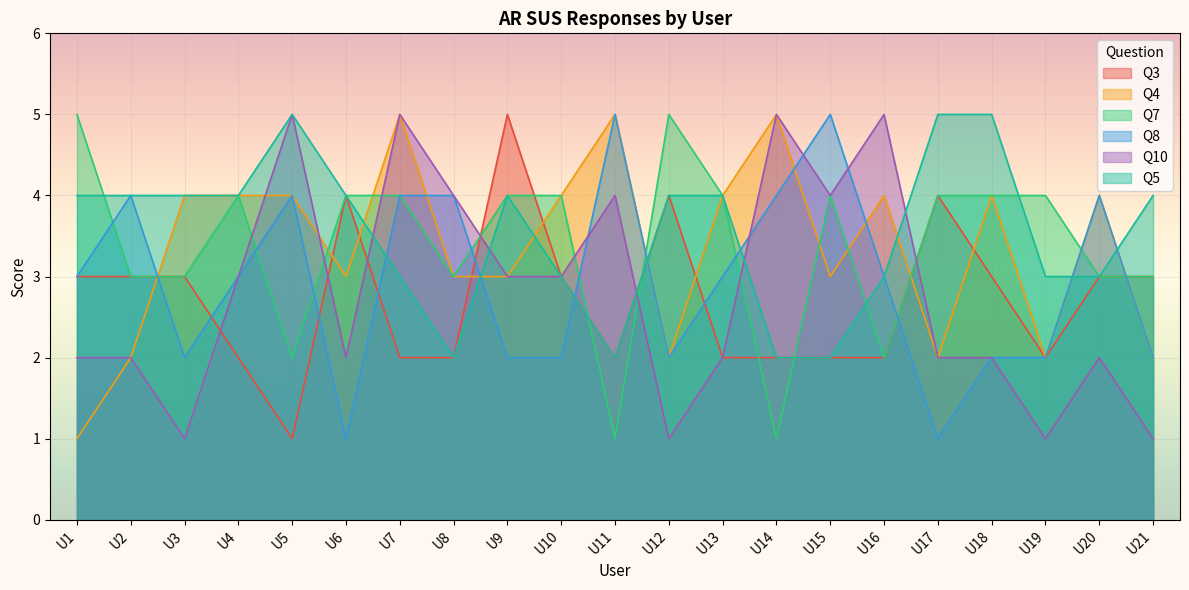

Where is the first local minimum for Q3?

U5